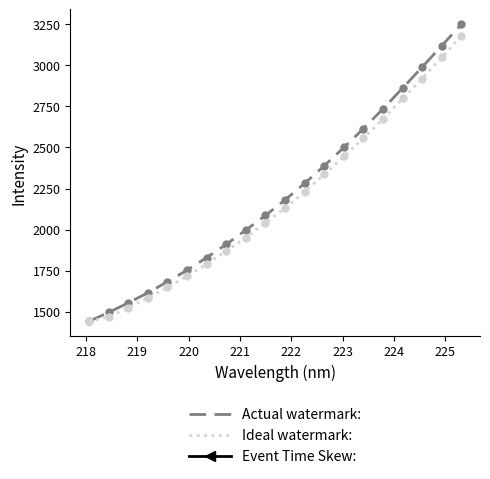

What is the maximum value shown in the chart?

3250.0